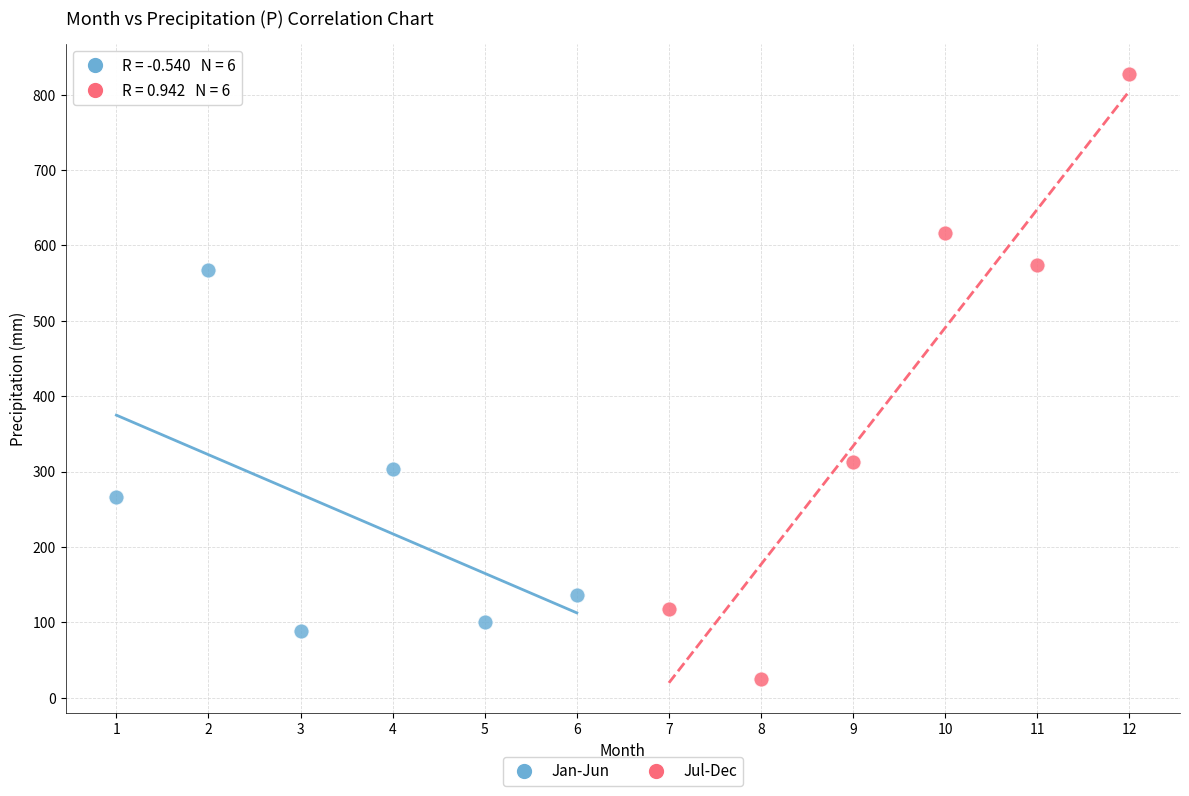

Which series contains the highest Y value?

Jul-Dec